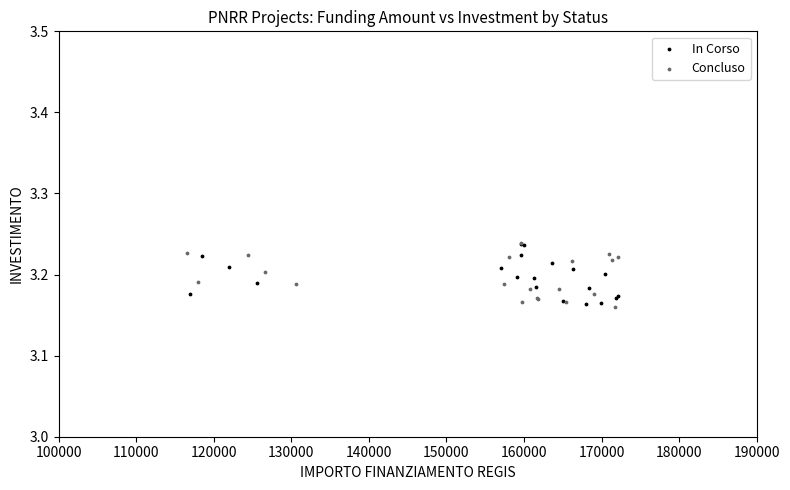

What are all the series names shown in the legend?

In Corso, Concluso